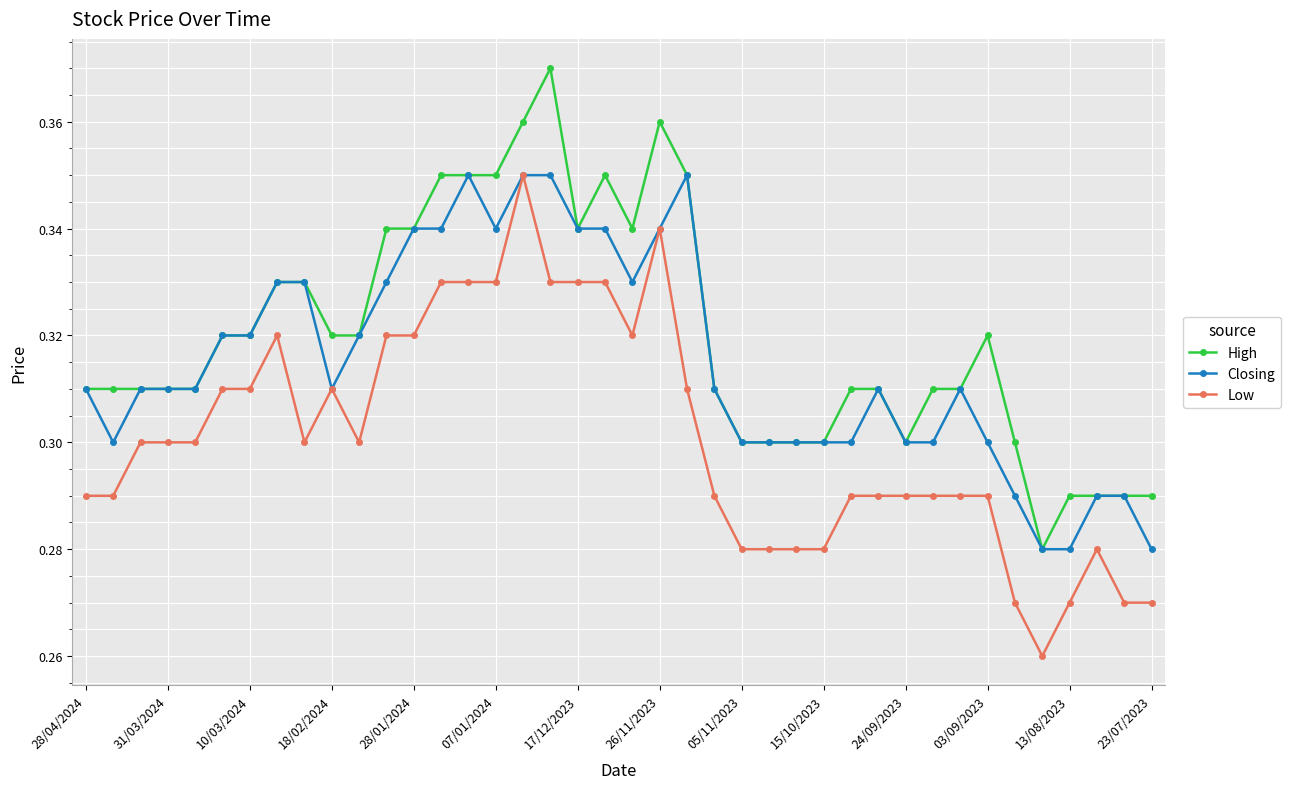

True or false: High and Low cross at least once.

False